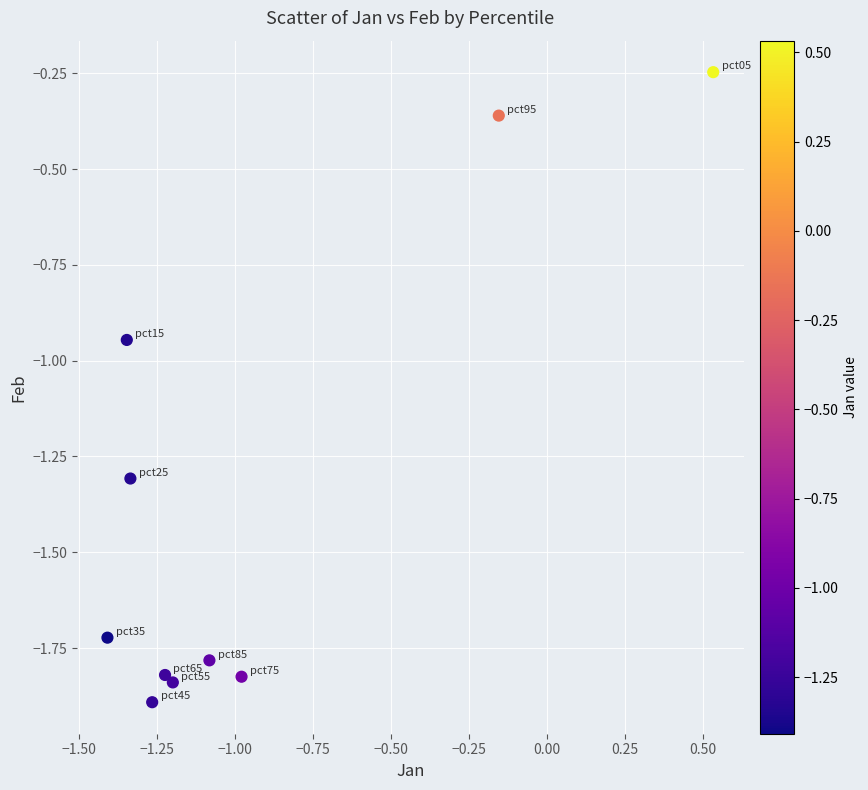

What is the range of Y values (max minus min)?

1.6